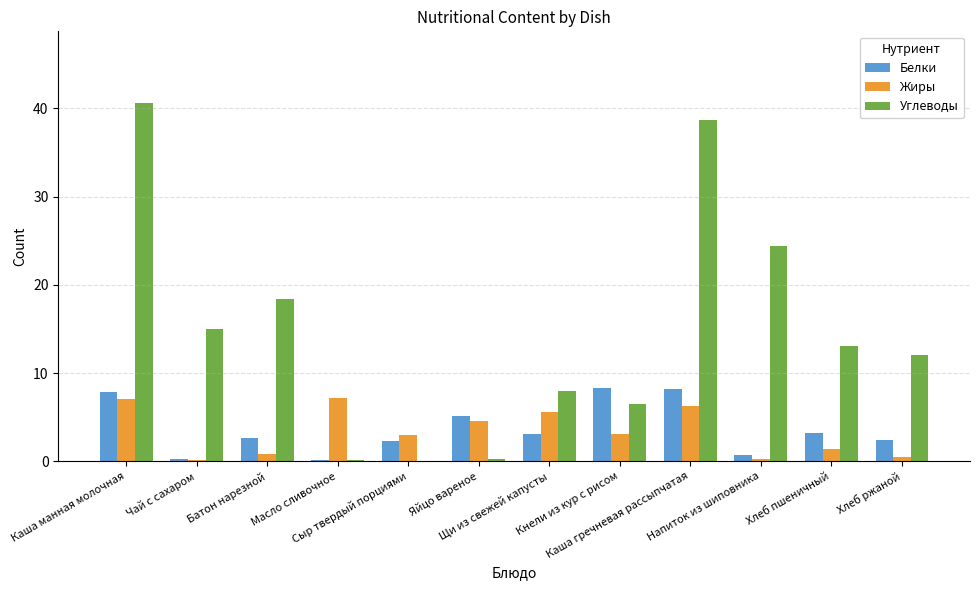

Are the bars horizontal?

No